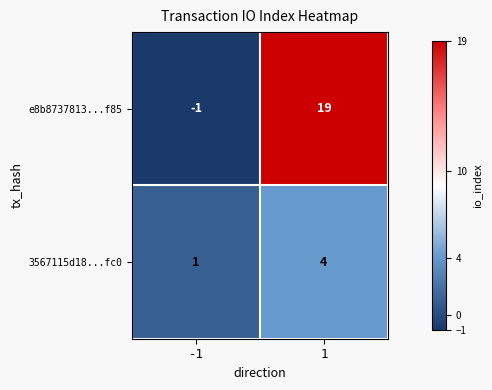

The value of e8b8737813...f85 at -1 is -2. True or false?

False